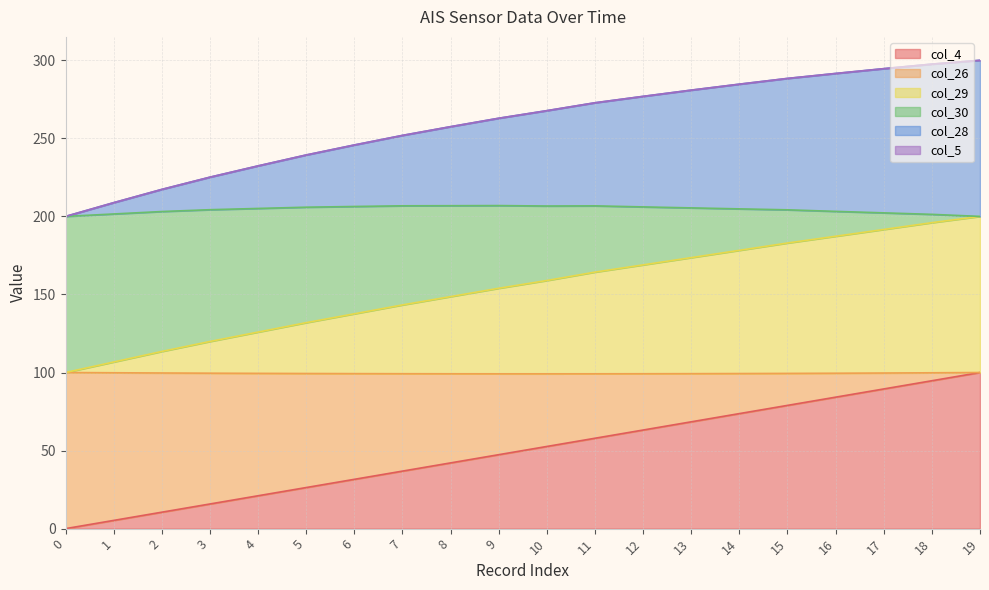

True or false: col_4 and col_30 cross at least once.

False